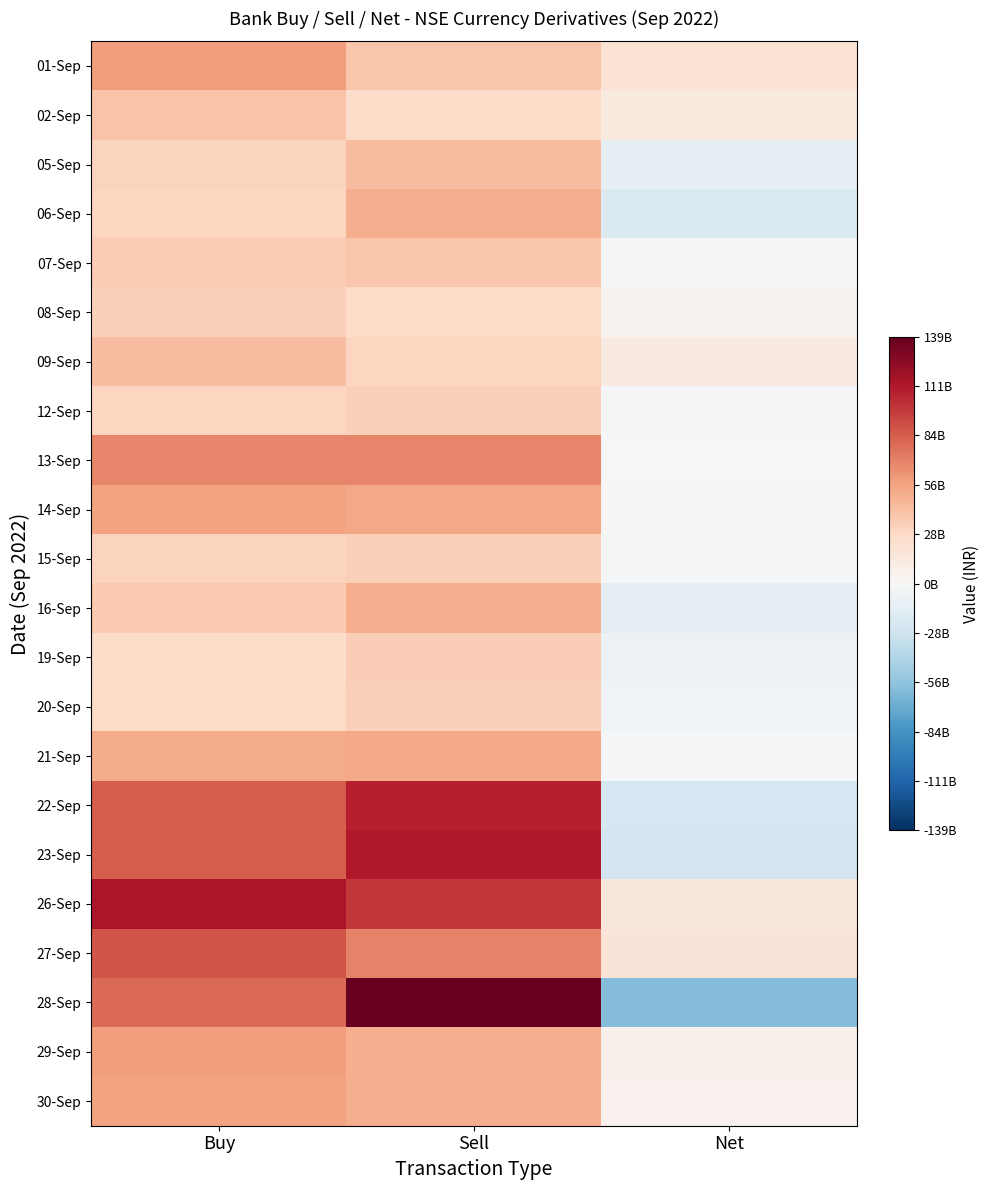

What is the difference between the highest and lowest values at Net?

79701151030.0